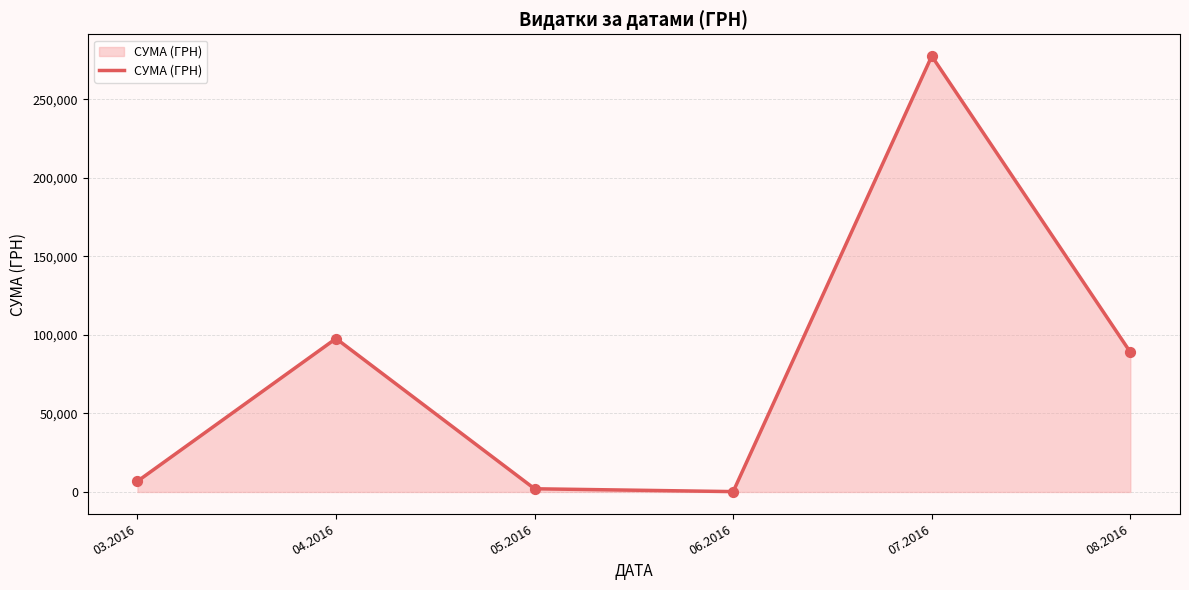

Between 07.2016 and 04.2016, which is larger?

07.2016